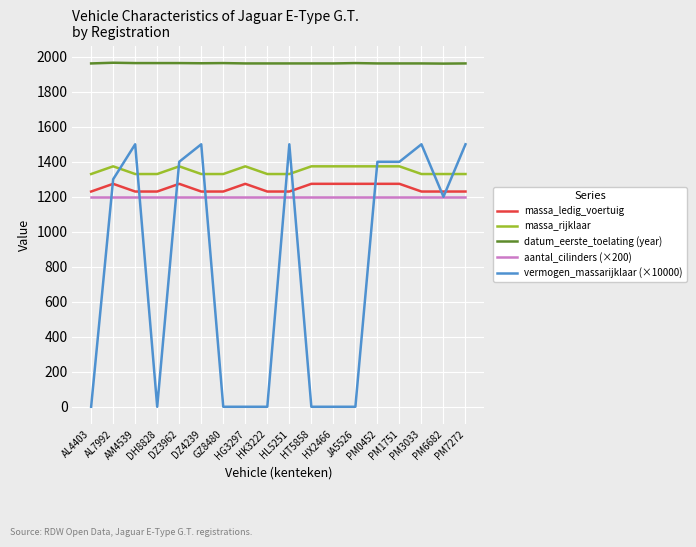

What is the highest value of the massa_rijklaar series?

1374.0